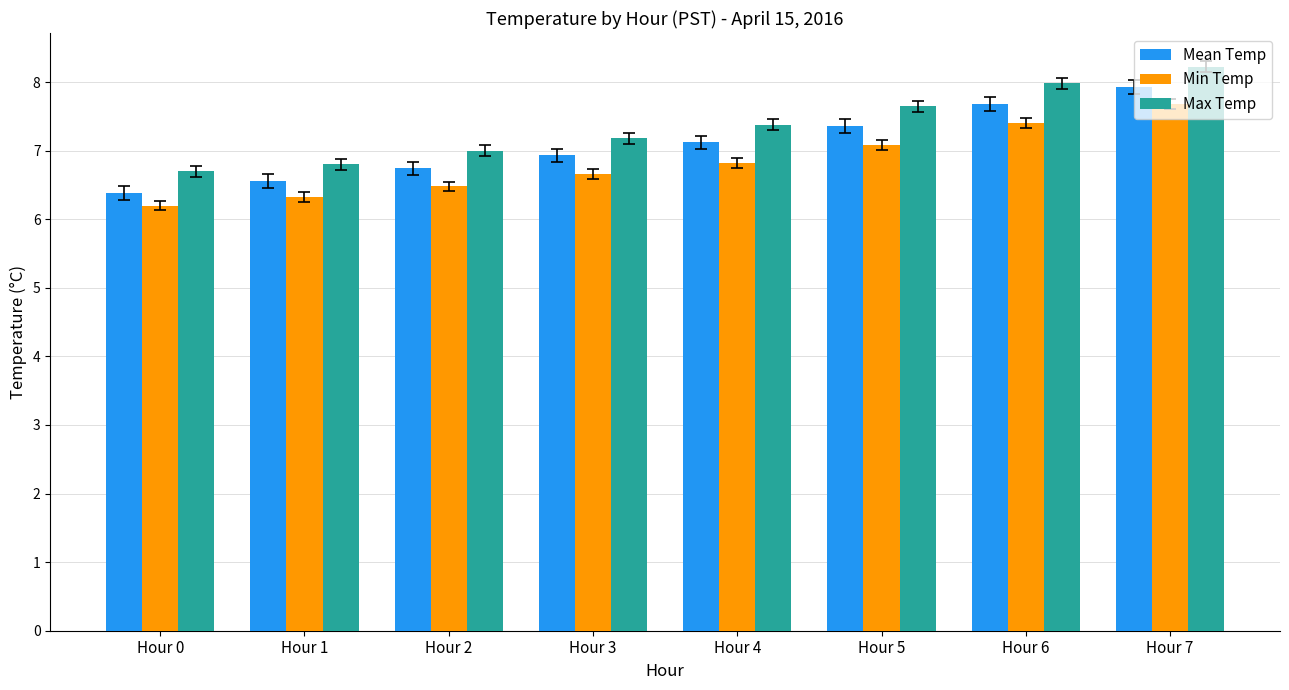

Which series has the widest spread of values?

Mean Temp